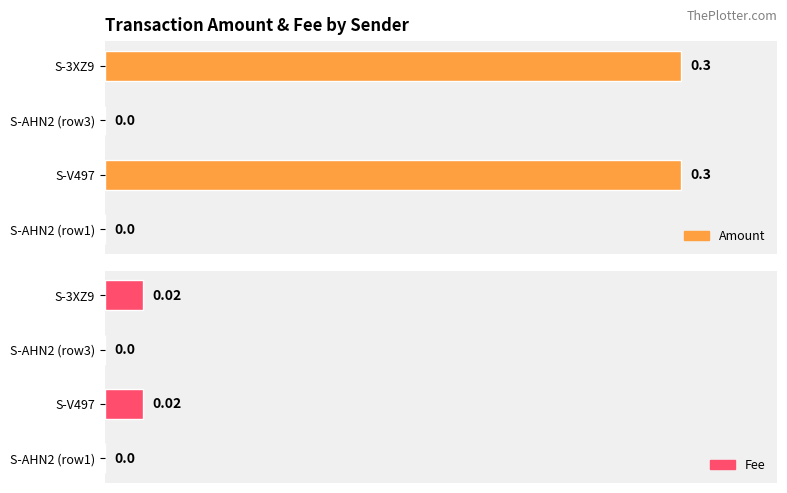

Between S-AHN2 (row1) and S-AHN2 (row3), which series saw the biggest shift?

Amount